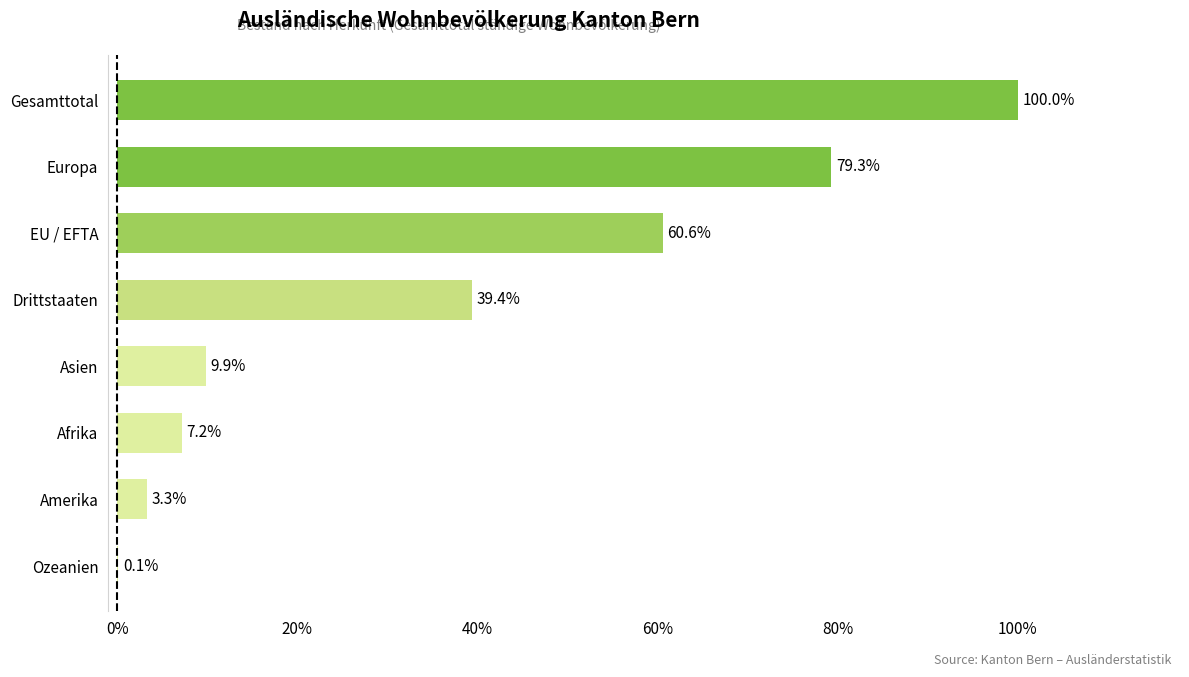

At which category does the chart reach its peak across all series?

Gesamttotal